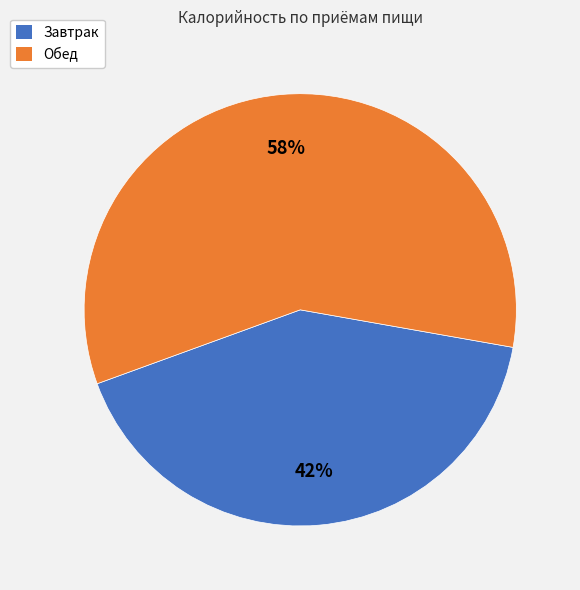

Does Завтрак represent more than half of the total?

No